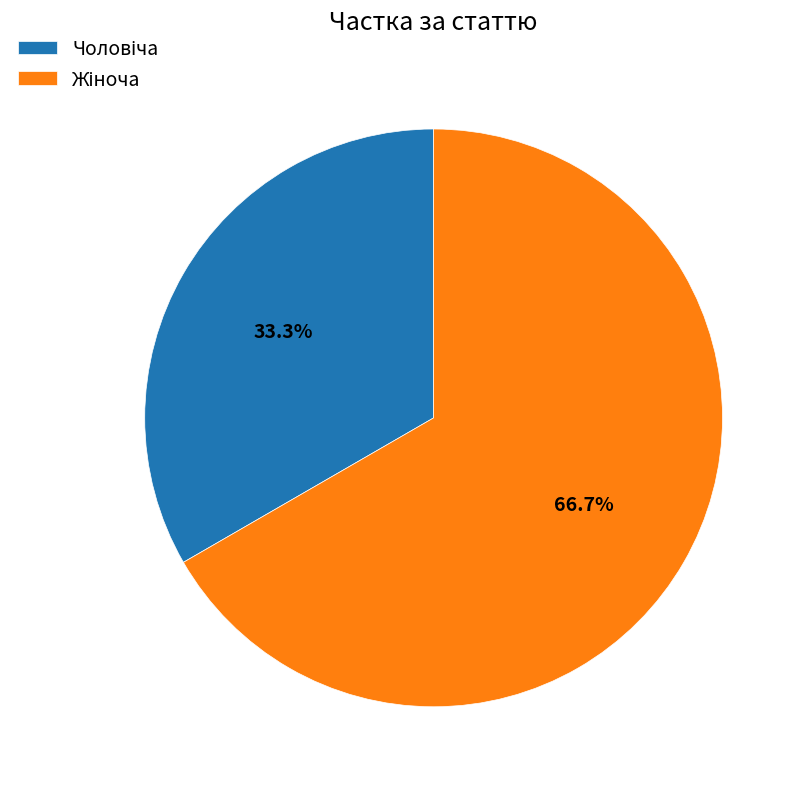

Is there any slice that represents more than half of the pie?

Yes